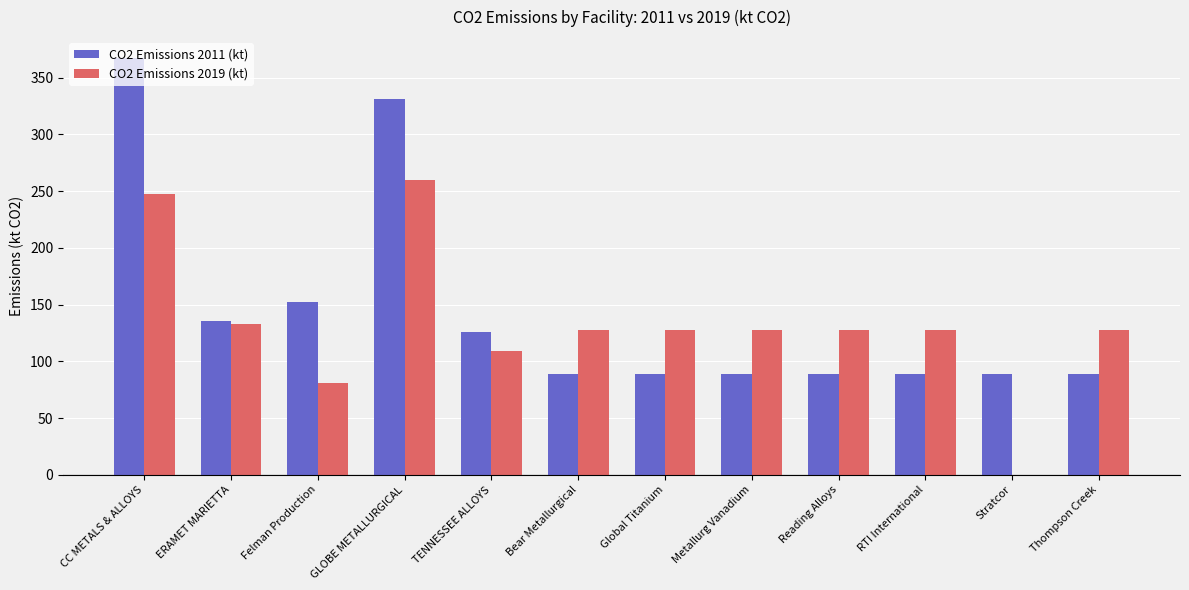

What is the sum of the CO2 Emissions 2011 (kt) values at TENNESSEE ALLOYS and Thompson Creek?

214.7